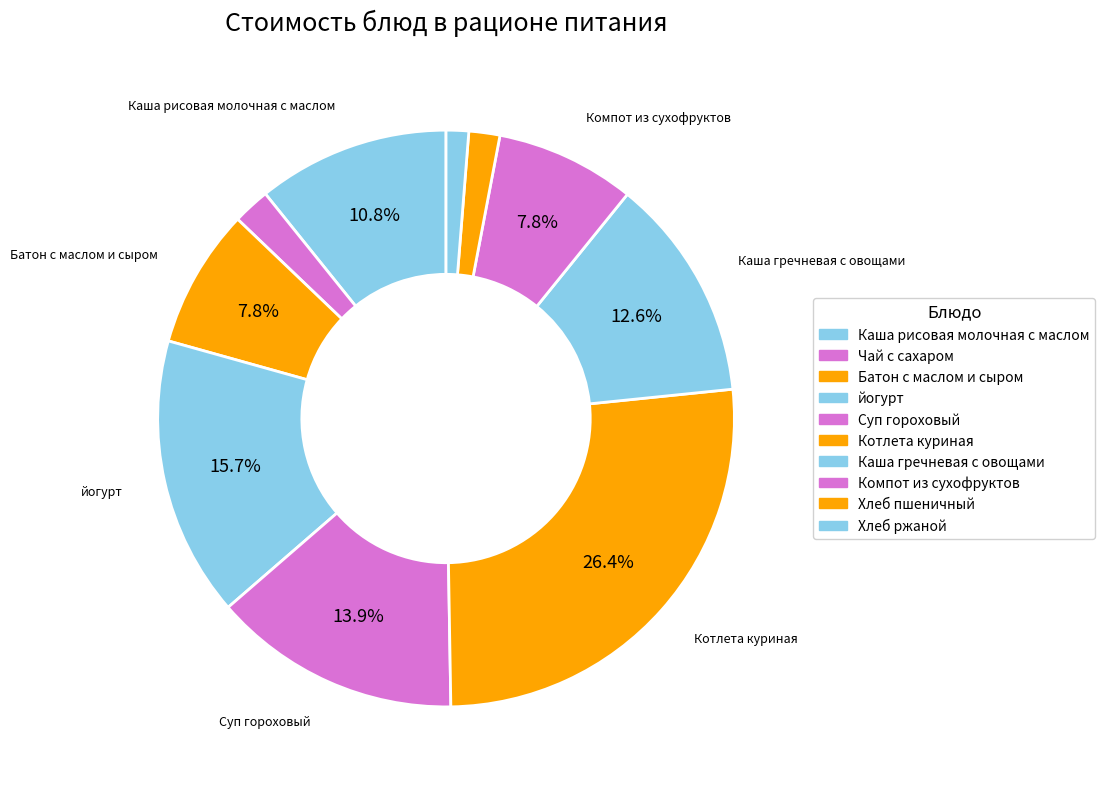

Approximately how many times larger is the value at Суп гороховый compared to Котлета куриная?

0.5